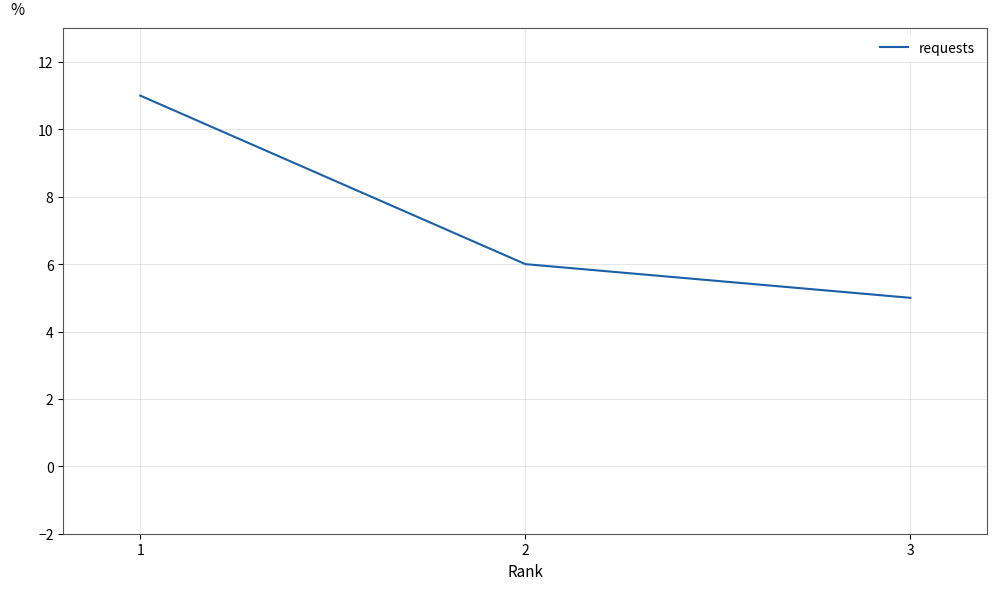

Between 2 and 1, which is larger?

1